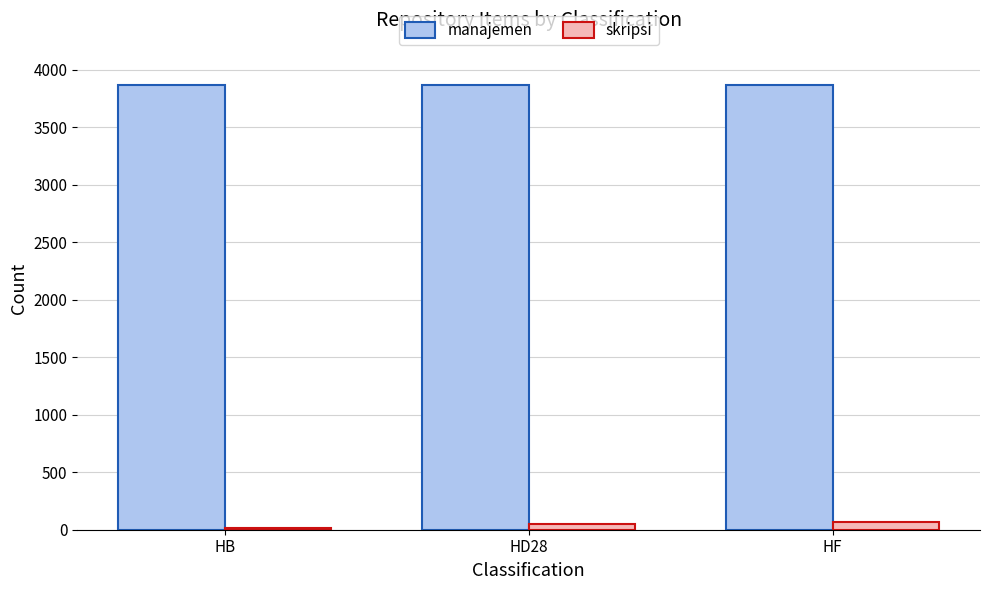

The skripsi series shows 11 at HB. True or false?

True